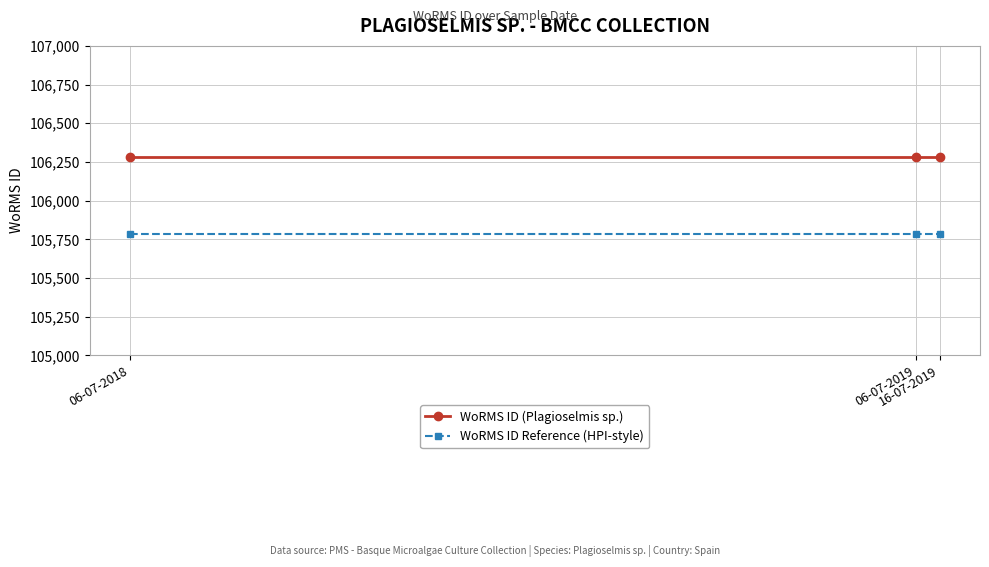

At 06-07-2019, list the series in order from smallest to largest.

WoRMS ID Reference (HPI-style), WoRMS ID (Plagioselmis sp.)